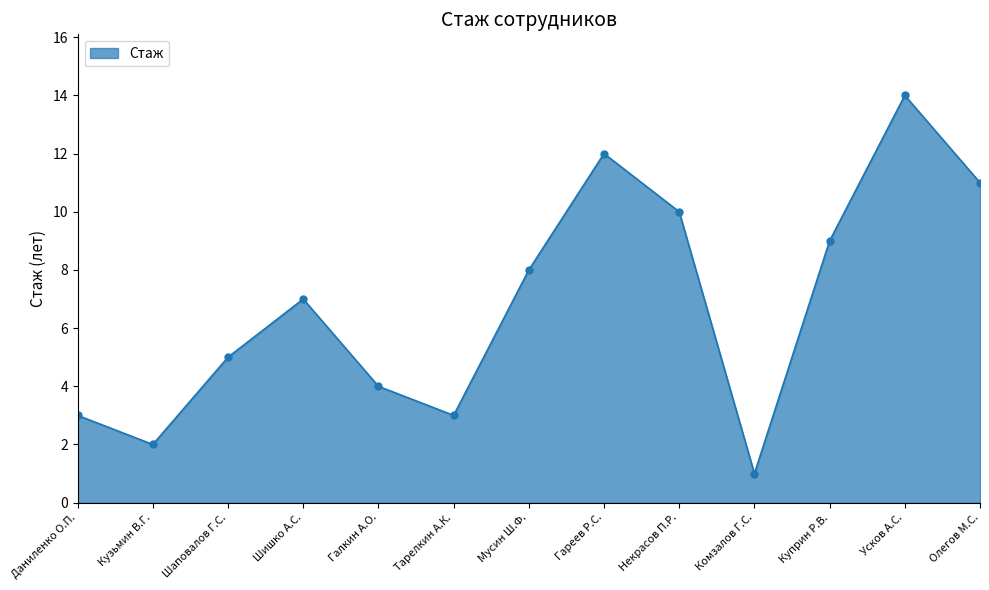

Is it true that the value at Даниленко О.П. is 3?

True